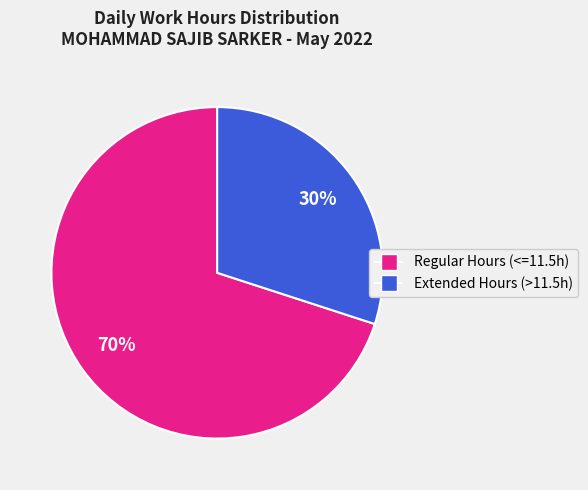

To the nearest percent, what is the difference between the largest and smallest slice percentages?

40%